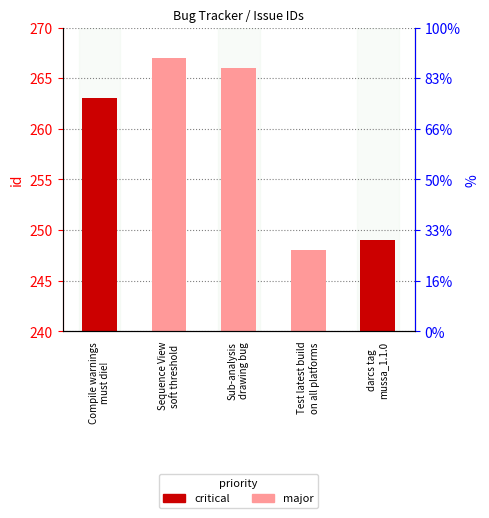

At which label does the data first exceed 263?

Sequence View
soft threshold